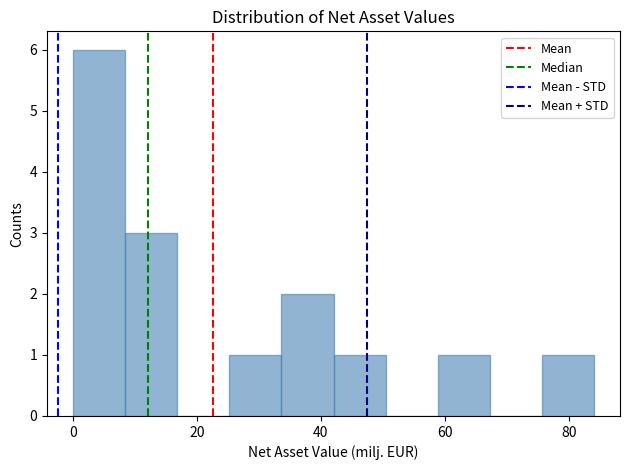

What is the height of the bar covering 0 to 8 on the x-axis? Neither the bar edges nor the heights are printed on the chart, so give them approximately, as read against the axes.

6